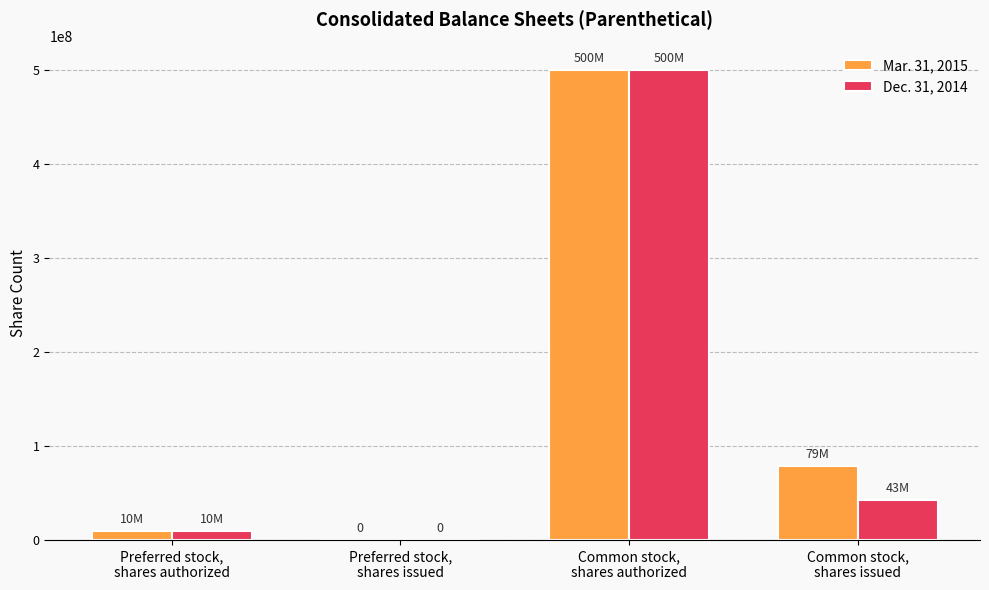

Reading left to right, transcribe all the data shown in this chart.

Mar. 31, 2015: Preferred stock,
shares authorized=10000000	Preferred stock,
shares issued=0	Common stock,
shares authorized=500000000	Common stock,
shares issued=78996163
Dec. 31, 2014: Preferred stock,
shares authorized=10000000	Preferred stock,
shares issued=0	Common stock,
shares authorized=500000000	Common stock,
shares issued=42696163